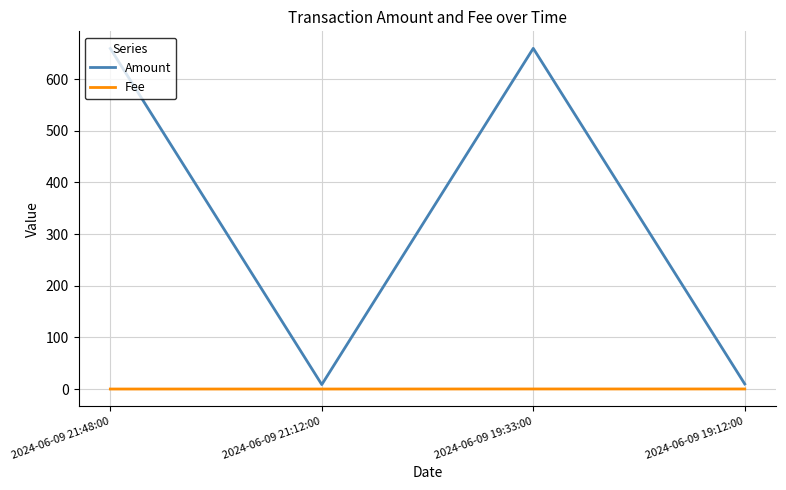

Does the chart have visible grid lines?

Yes